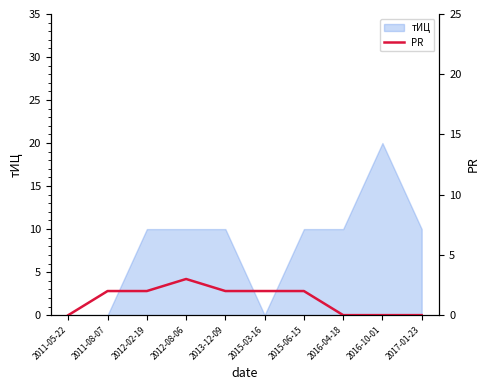

How many values are below 2?

4